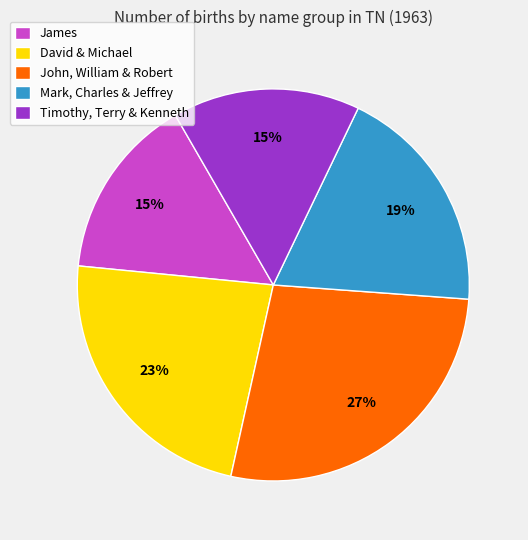

Which slice is the largest?

John, William & Robert